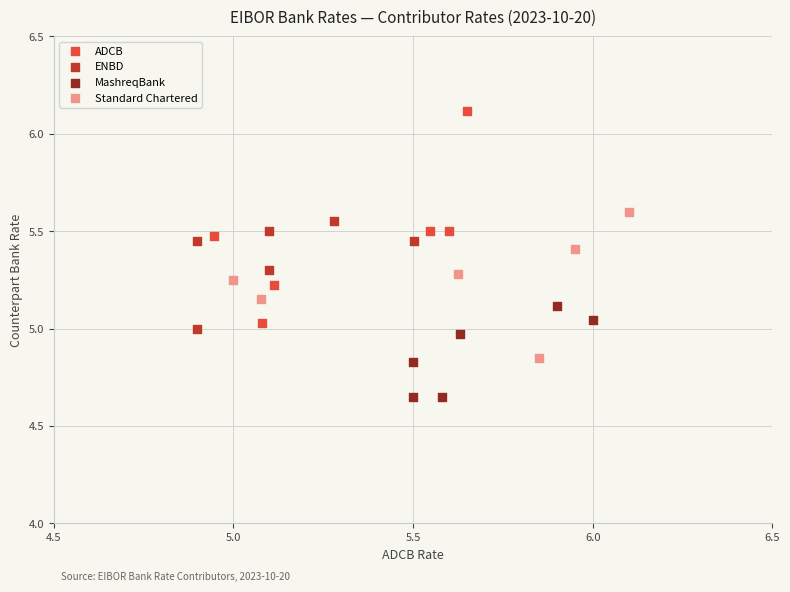

Which series contains the highest Y value?

ADCB